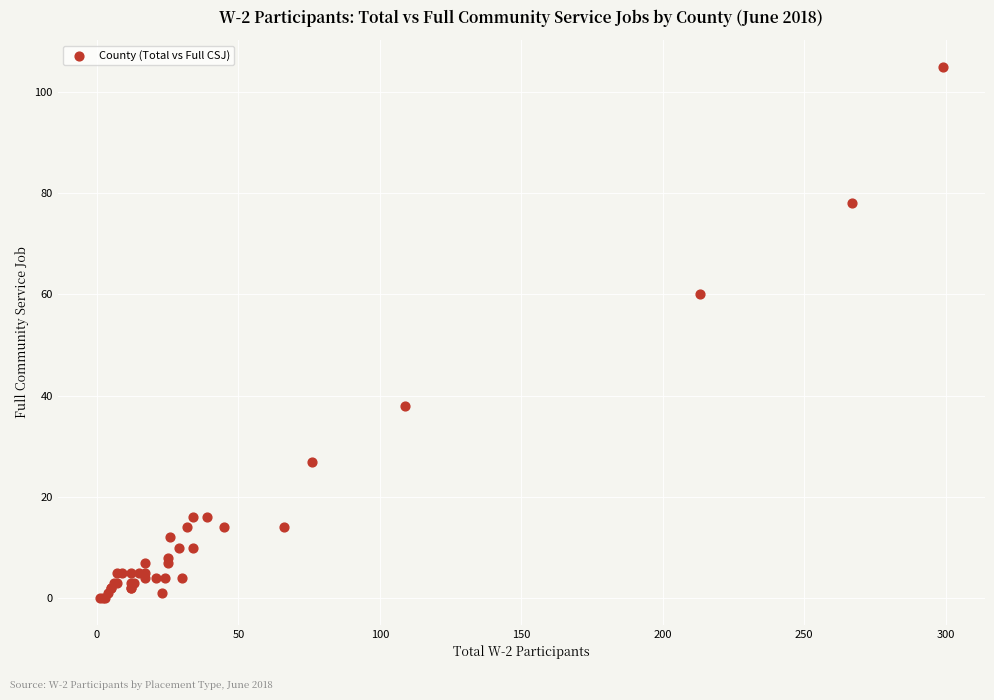

What Y value in the scatter plot is closest to 52?

60